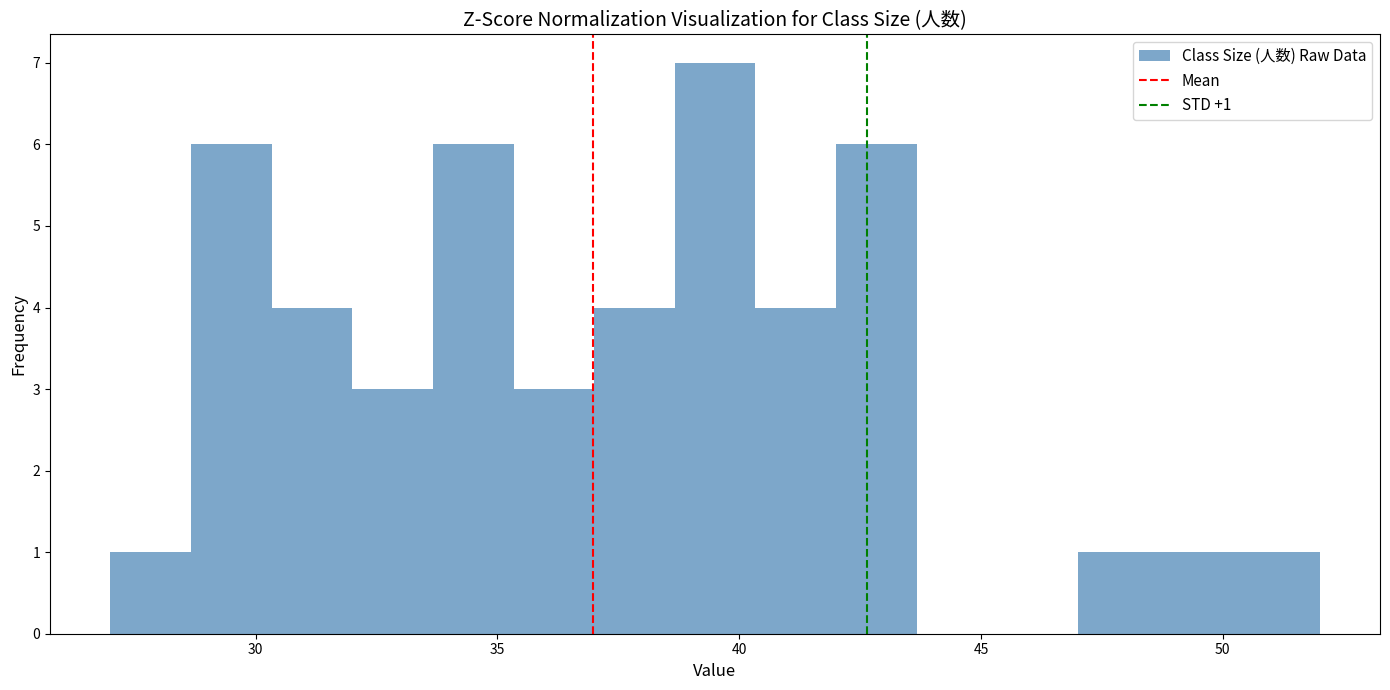

Around what value on the x-axis is the tallest bar? Give the approximate position of its centre, as read against the axis.

39.5